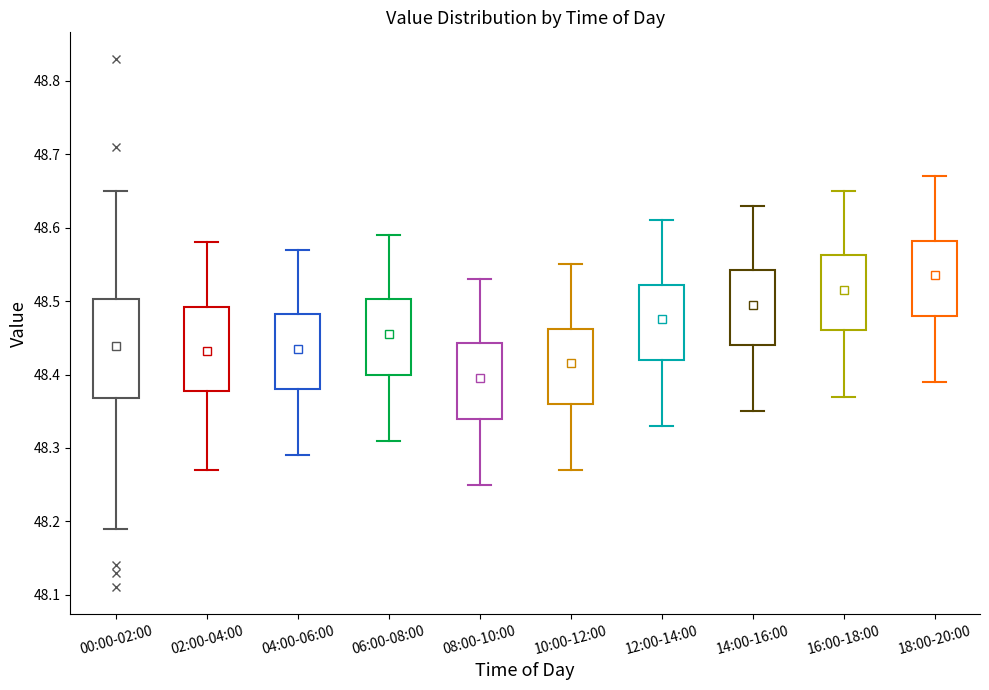

Reading left to right, read every box against the y-axis: the position of its median line, the range the box covers, and the ends of its whiskers. The values are not printed on the chart, so give them approximately, as read against the axis.

00:00-02:00: median 48.47, box 48.37 to 48.50, whiskers 48.19 to 48.65
02:00-04:00: median 48.44, box 48.38 to 48.49, whiskers 48.27 to 48.58
04:00-06:00: median 48.44, box 48.38 to 48.48, whiskers 48.29 to 48.57
06:00-08:00: median 48.46, box 48.40 to 48.50, whiskers 48.31 to 48.59
08:00-10:00: median 48.40, box 48.34 to 48.44, whiskers 48.25 to 48.53
10:00-12:00: median 48.42, box 48.36 to 48.46, whiskers 48.27 to 48.55
12:00-14:00: median 48.48, box 48.42 to 48.52, whiskers 48.33 to 48.61
14:00-16:00: median 48.50, box 48.44 to 48.54, whiskers 48.35 to 48.63
16:00-18:00: median 48.52, box 48.46 to 48.56, whiskers 48.37 to 48.65
18:00-20:00: median 48.54, box 48.48 to 48.58, whiskers 48.39 to 48.67